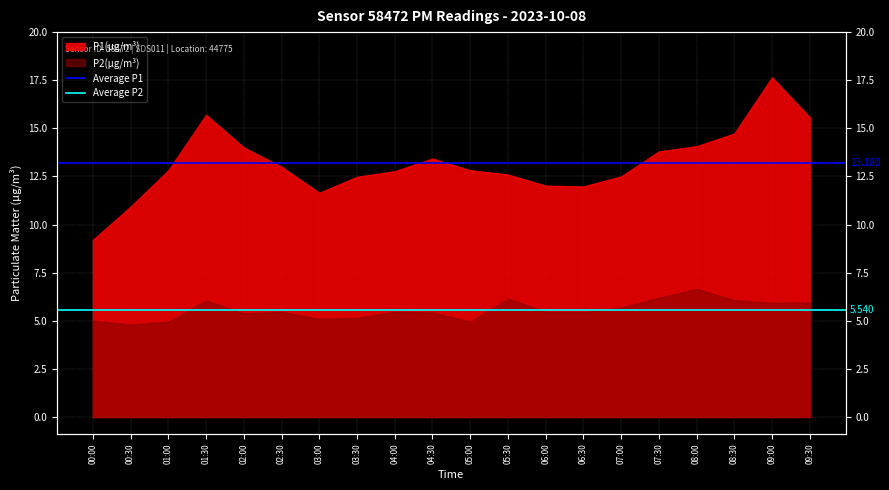

What is the sum of the Average P1 values at 00:30 and 00:00?

26.4